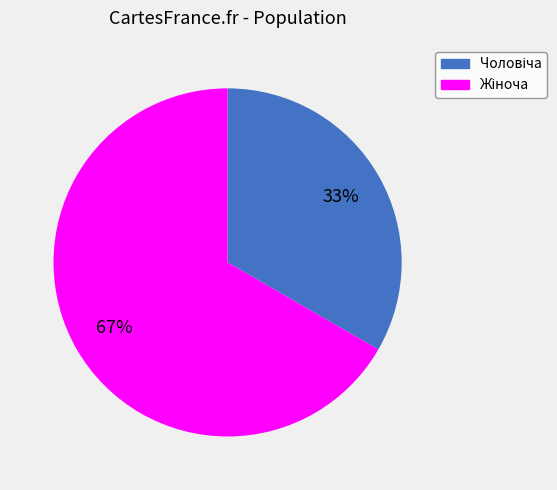

Does any single category account for the majority?

Yes